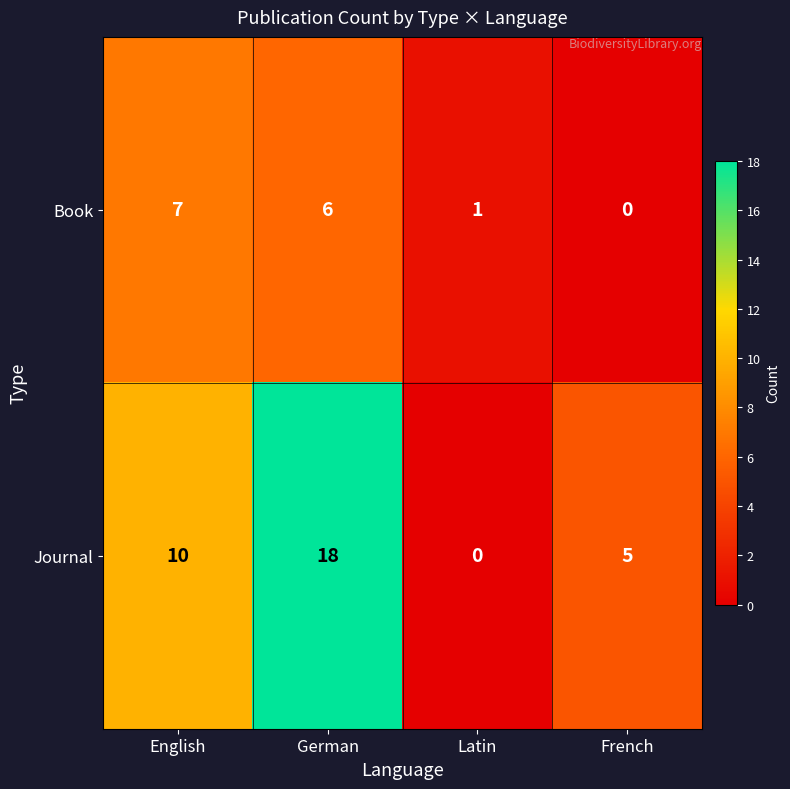

How many distinct data groups are displayed?

2